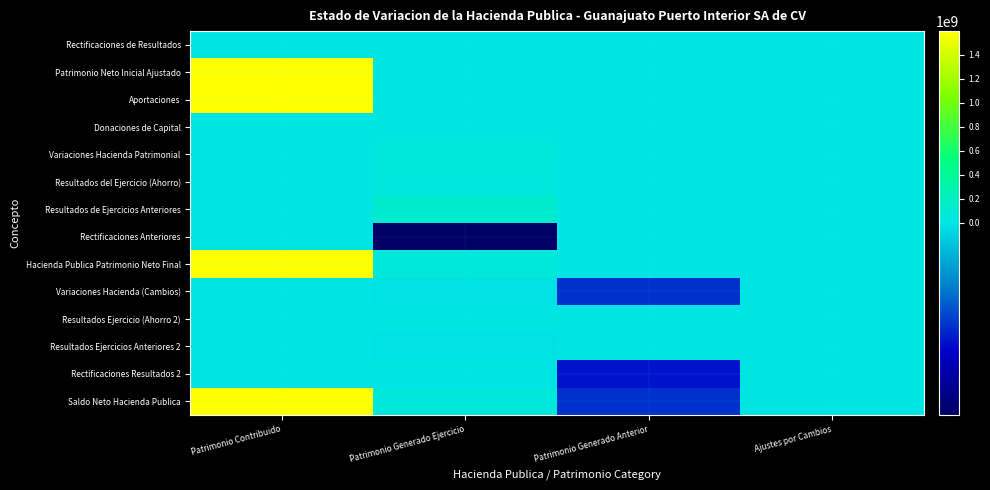

What is the maximum value shown in the chart?

1595241368.3